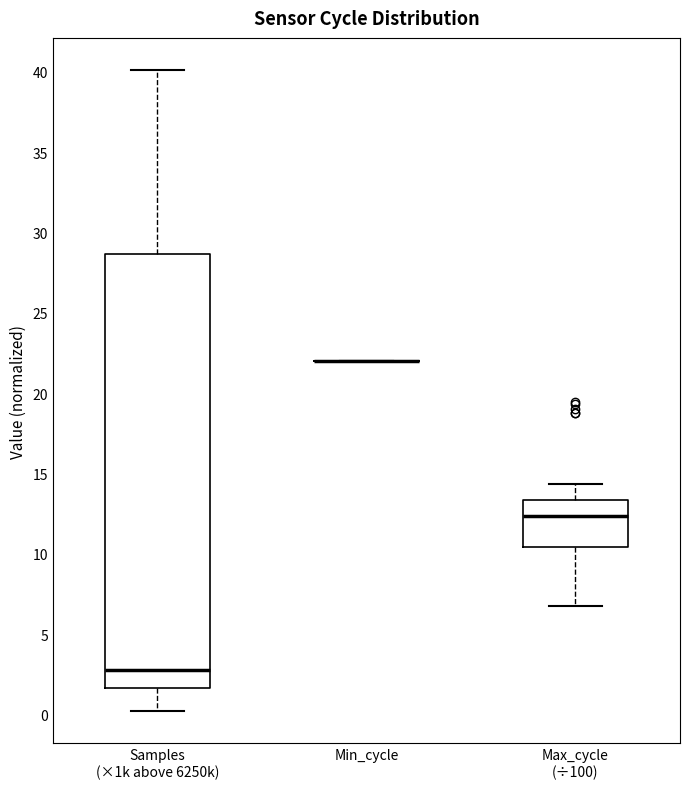

Reading left to right, transcribe this box plot: for each box, give where its median line is, the range the box spans, and where its two whiskers end, as read against the y-axis. The values are not printed on the chart, so give them approximately, as read against the axis.

Samples (×1k above 6250k): median 3.0, box 1.5 to 28.5, whiskers 0.0 to 40.0
Min_cycle: box collapsed to a line at 22.0, whiskers 22.0 to 22.0
Max_cycle (÷100): median 12.5, box 10.5 to 13.5, whiskers 7.0 to 14.5